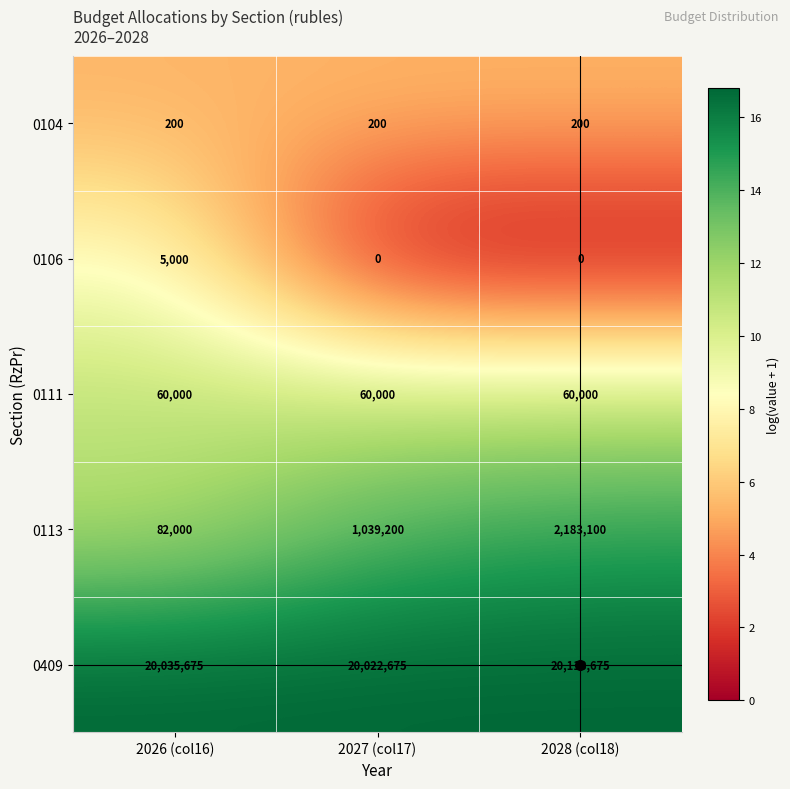

What is the total value across all series at 2028 (col18)?

22356975